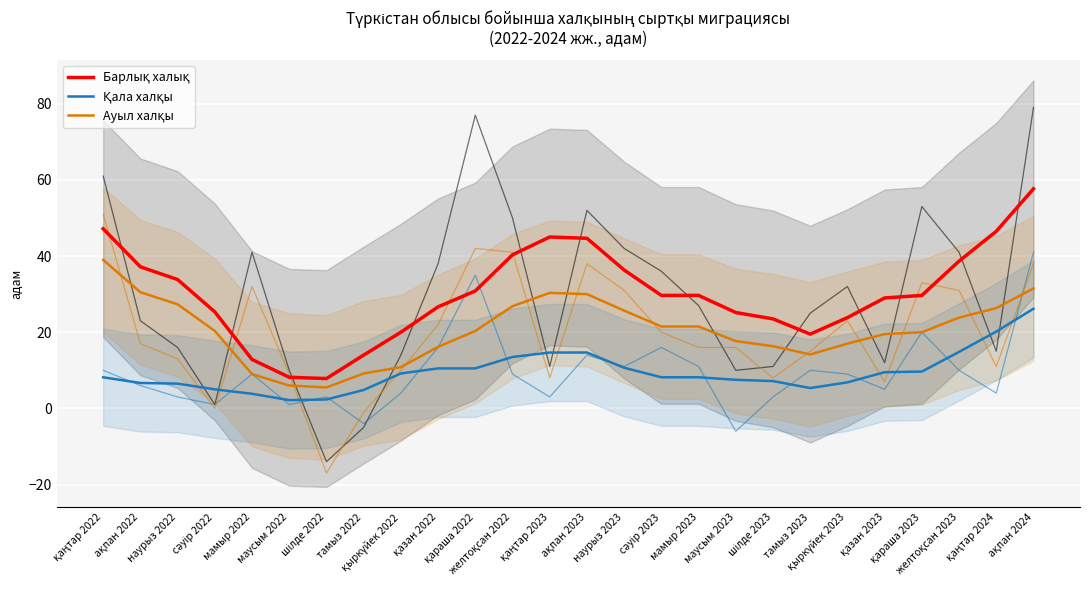

What position from the right is шілде 2023?

8